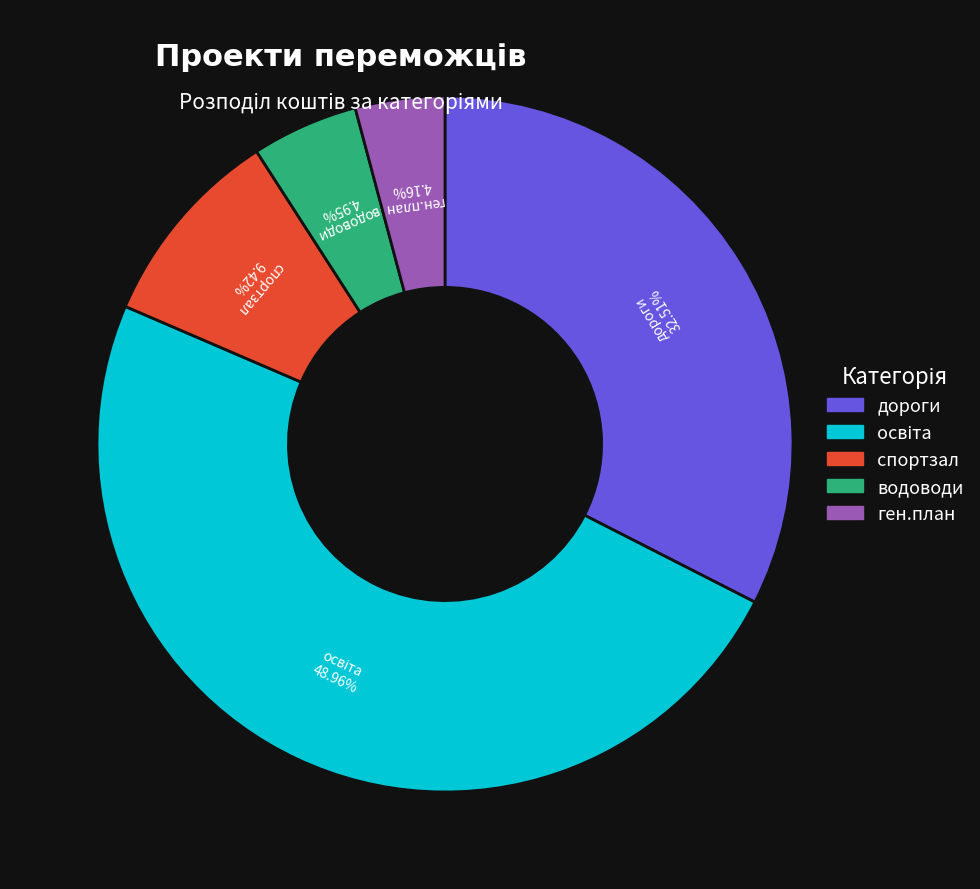

Is the sum of дороги and ген.план greater than half?

No